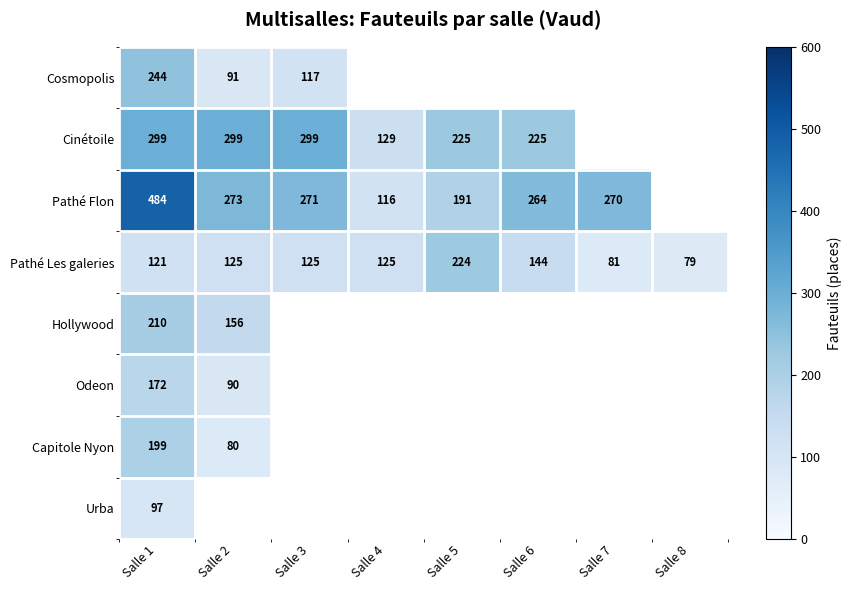

The value of Hollywood at Salle 1 is 210. True or false?

True